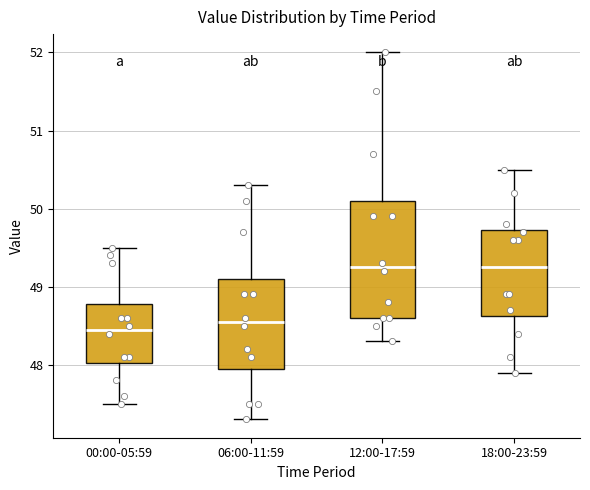

Comparing the boxes themselves (not the whiskers), which one is the tallest?

12:00-17:59